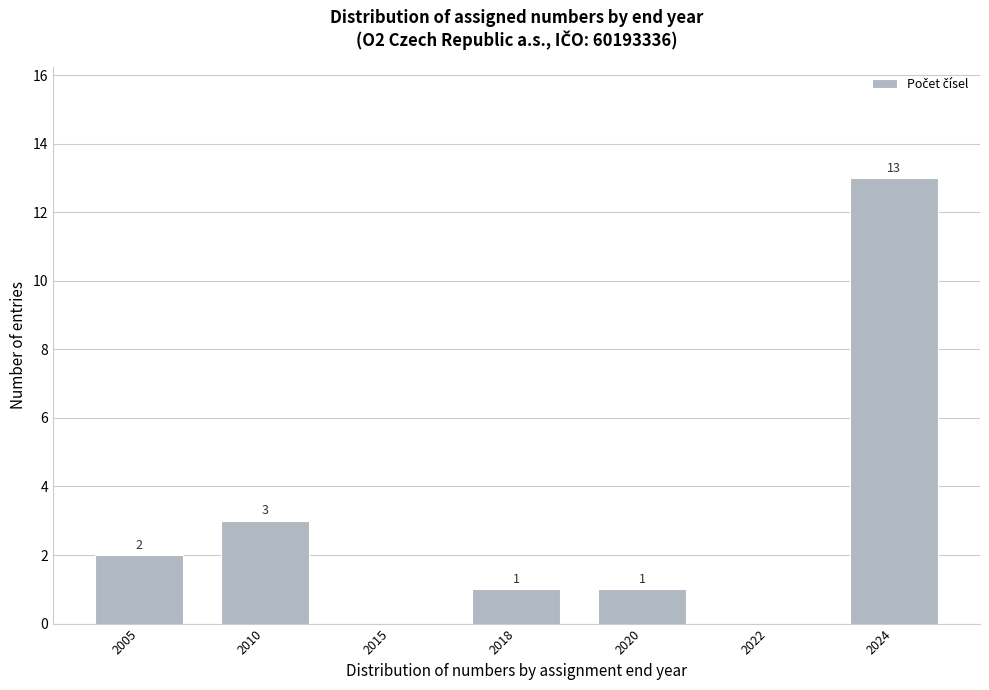

Reading left to right, transcribe all the data shown in this chart.

2005=2	2010=3	2015=0	2018=1	2020=1	2022=0	2024=13